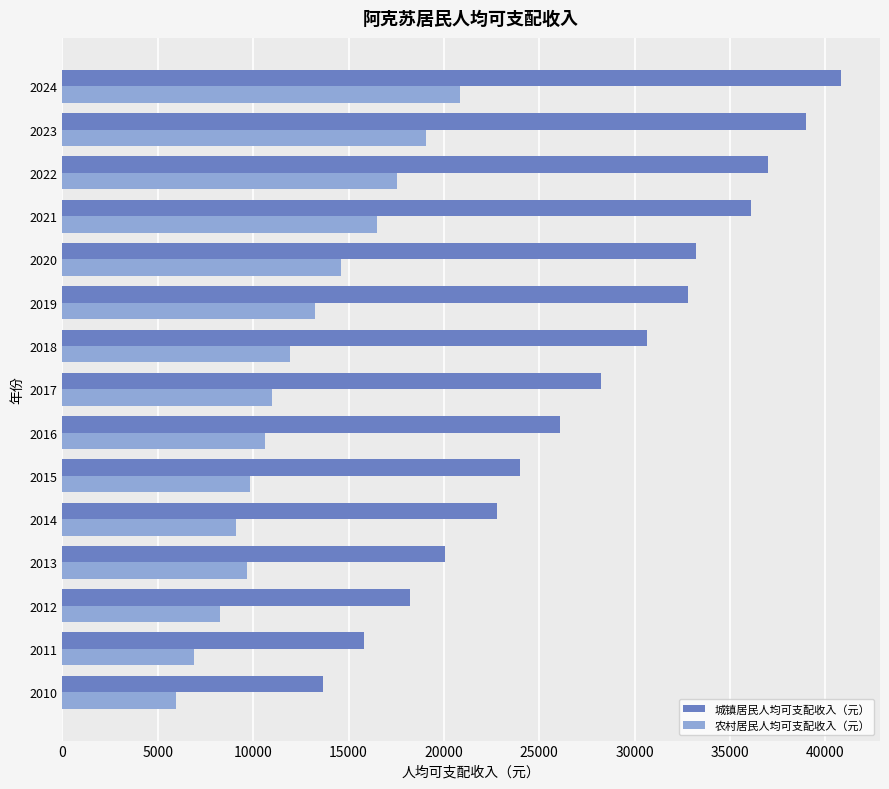

At which category does the chart reach its peak across all series?

2024